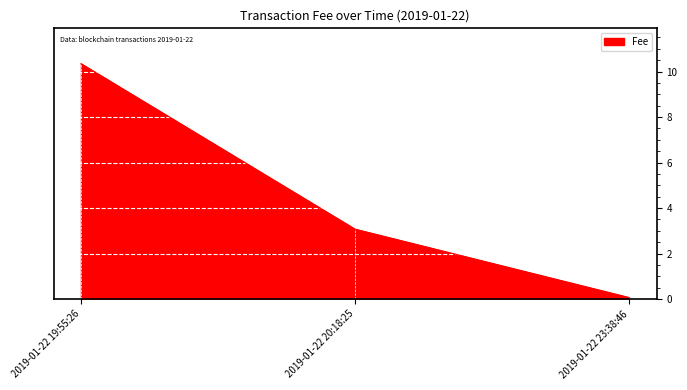

What is the difference between the values at 2019-01-22 23:38:46 and 2019-01-22 19:55:26?

10.3